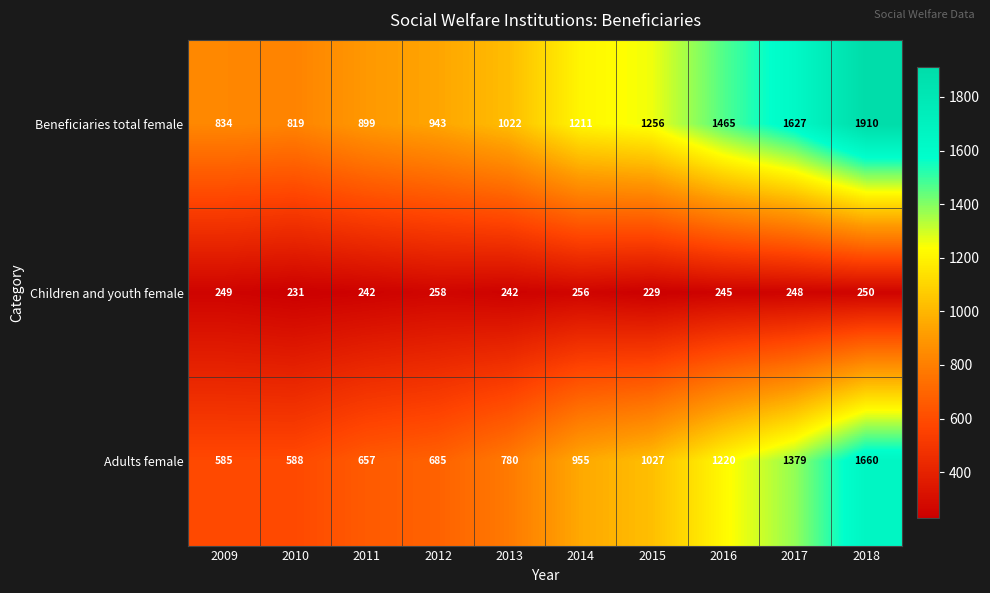

What value does the Adults female series have at 2013?

780